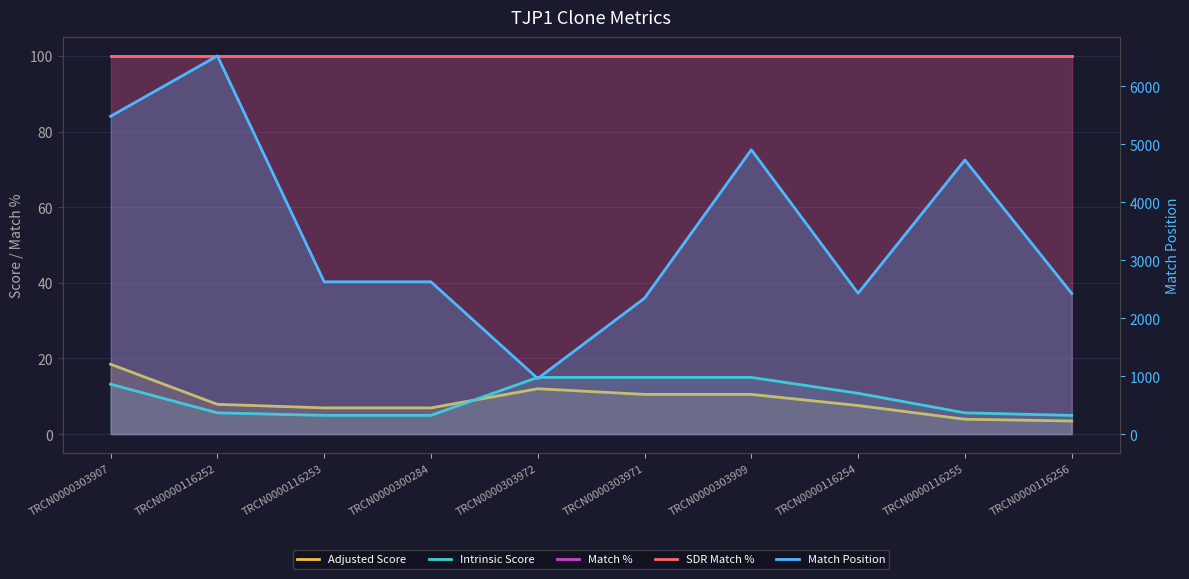

Reading left to right, what are all the values shown in this chart?

Adjusted Score: TRCN0000303907=18.5	TRCN0000116252=7.9	TRCN0000116253=6.9	TRCN0000300284=6.9	TRCN0000303972=12.0	TRCN0000303971=10.5	TRCN0000303909=10.5	TRCN0000116254=7.6	TRCN0000116255=3.9	TRCN0000116256=3.5
Intrinsic Score: TRCN0000303907=13.2	TRCN0000116252=5.6	TRCN0000116253=5.0	TRCN0000300284=5.0	TRCN0000303972=15.0	TRCN0000303971=15.0	TRCN0000303909=15.0	TRCN0000116254=10.8	TRCN0000116255=5.6	TRCN0000116256=5.0
Match %: TRCN0000303907=100.0	TRCN0000116252=100.0	TRCN0000116253=100.0	TRCN0000300284=100.0	TRCN0000303972=100.0	TRCN0000303971=100.0	TRCN0000303909=100.0	TRCN0000116254=100.0	TRCN0000116255=100.0	TRCN0000116256=100.0
SDR Match %: TRCN0000303907=100.0	TRCN0000116252=100.0	TRCN0000116253=100.0	TRCN0000300284=100.0	TRCN0000303972=100.0	TRCN0000303971=100.0	TRCN0000303909=100.0	TRCN0000116254=100.0	TRCN0000116255=100.0	TRCN0000116256=100.0
Match Position: TRCN0000303907=5482.0	TRCN0000116252=6523.0	TRCN0000116253=2627.0	TRCN0000300284=2627.0	TRCN0000303972=959.0	TRCN0000303971=2344.0	TRCN0000303909=4904.0	TRCN0000116254=2429.0	TRCN0000116255=4728.0	TRCN0000116256=2428.0